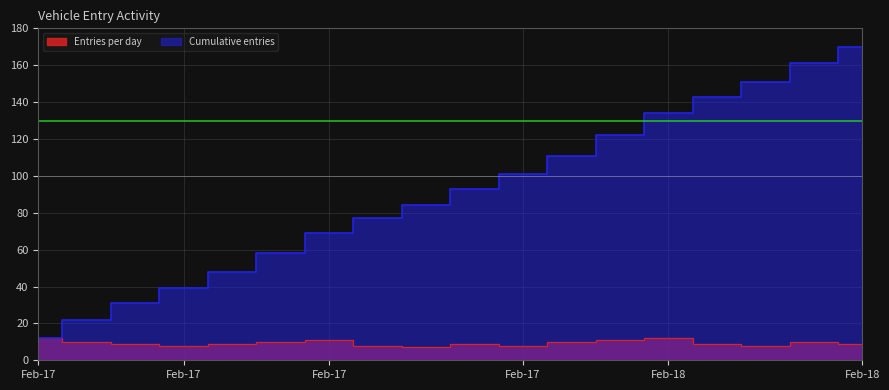

True or false: Entries per day has more than 2 interior local peaks.

True